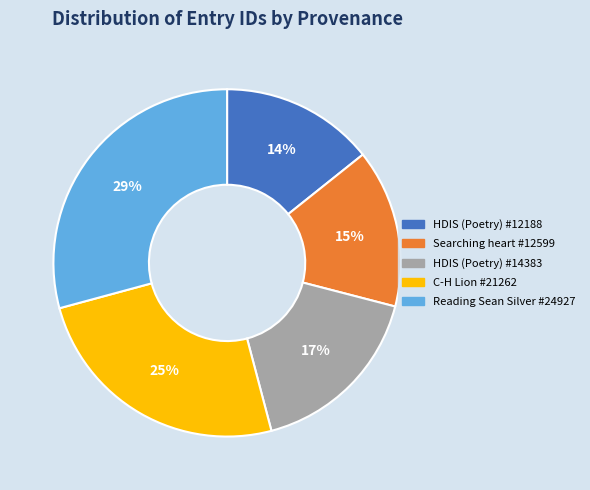

To the nearest percent, what portion does HDIS (Poetry) #12188 represent?

14%